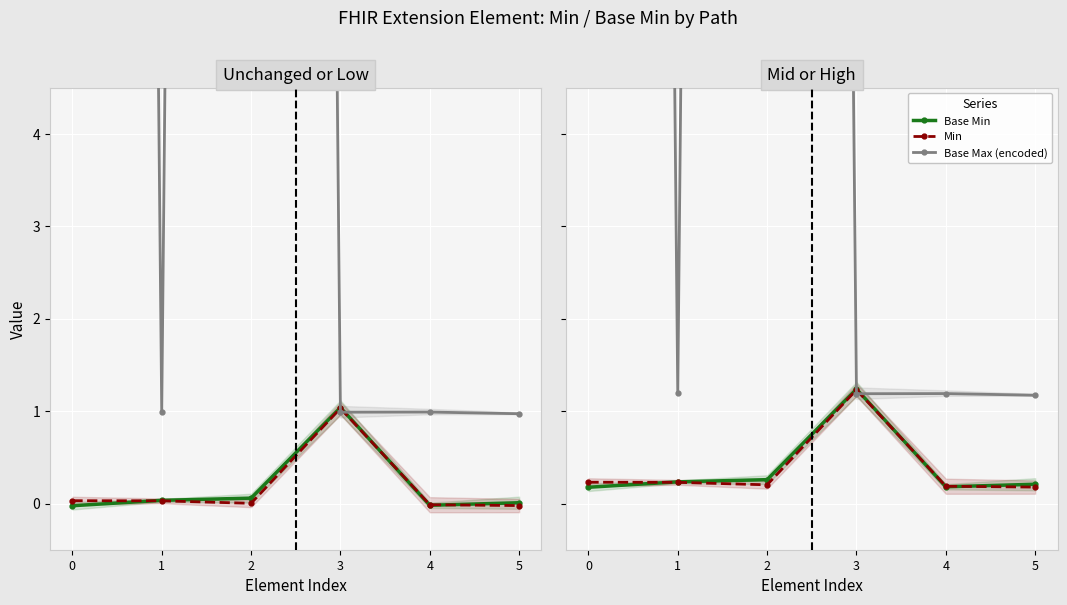

What is the difference between the highest and lowest values at 0?

99.0